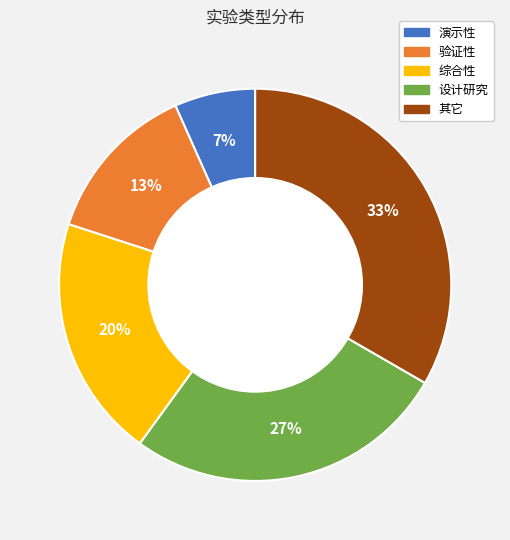

The 其它 slice represents 33% of the pie. True or false?

True